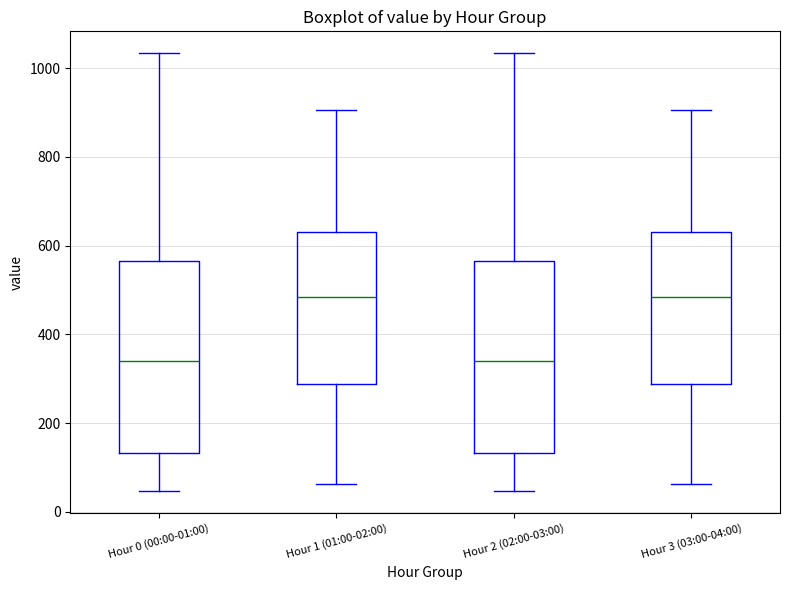

Reading left to right, read every box against the y-axis: the position of its median line, the range the box covers, and the ends of its whiskers. The values are not printed on the chart, so give them approximately, as read against the axis.

Hour 0 (00:00-01:00): median 340, box 140 to 560, whiskers 40 to 1040
Hour 1 (01:00-02:00): median 480, box 280 to 640, whiskers 60 to 900
Hour 2 (02:00-03:00): median 340, box 140 to 560, whiskers 40 to 1040
Hour 3 (03:00-04:00): median 480, box 280 to 640, whiskers 60 to 900